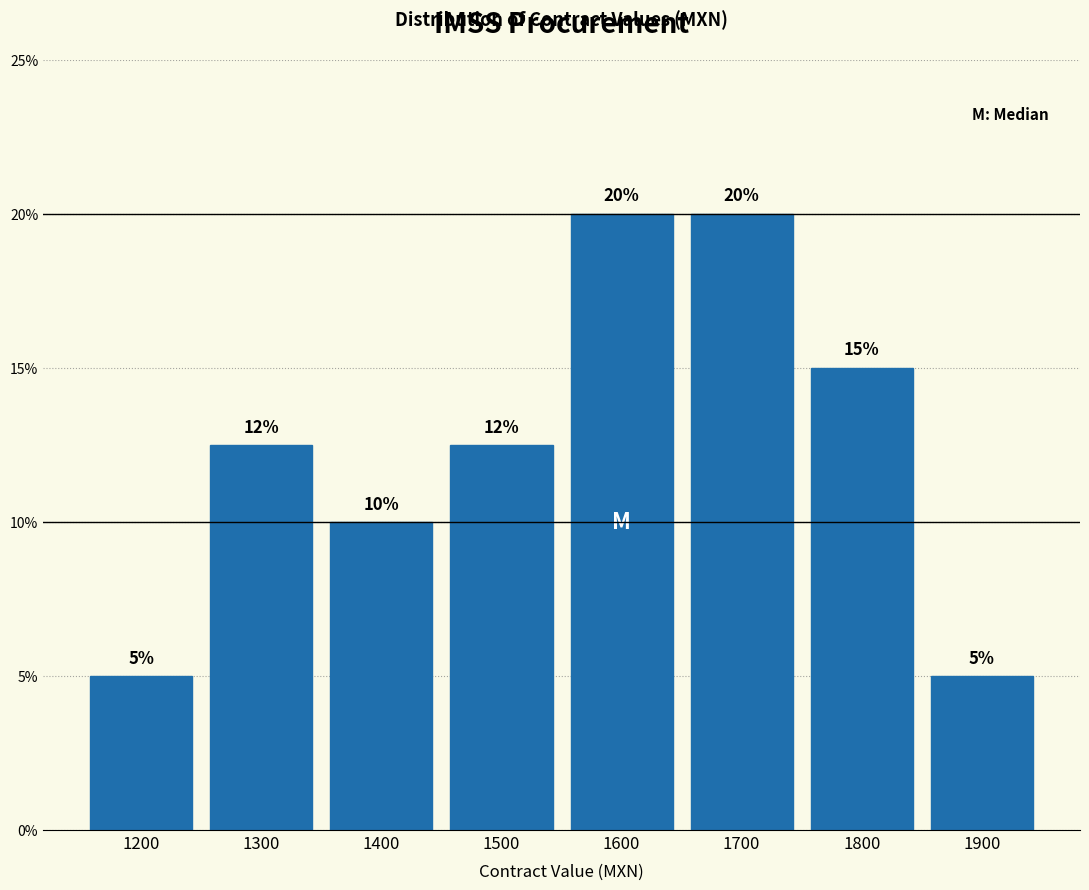

What is the difference between the maximum and minimum values?

15.0